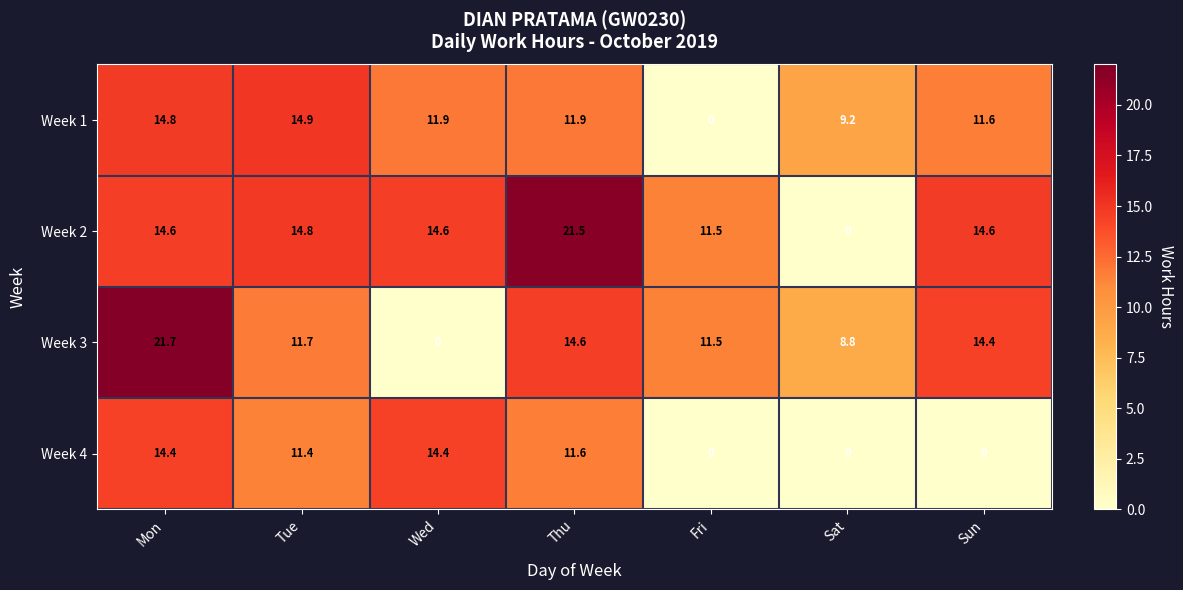

What is the total value across all series at Wed?

40.9